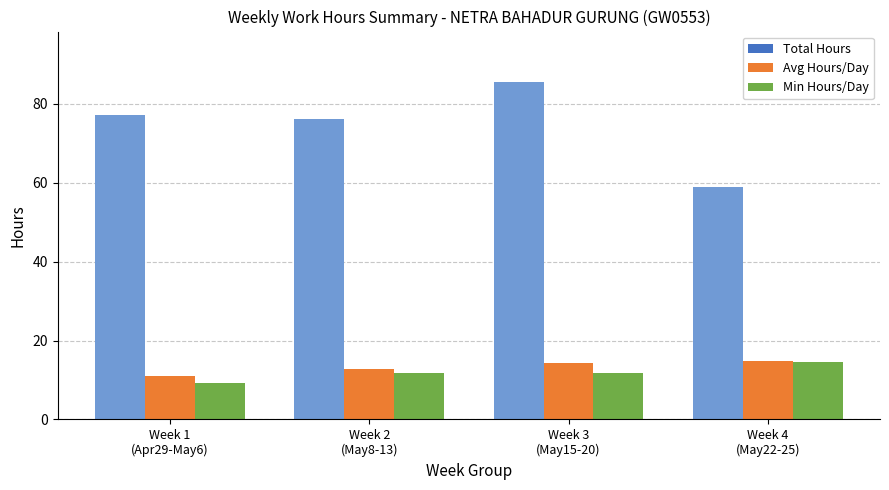

What is the value of the Avg Hours/Day bar at the 1st from the left?

11.0